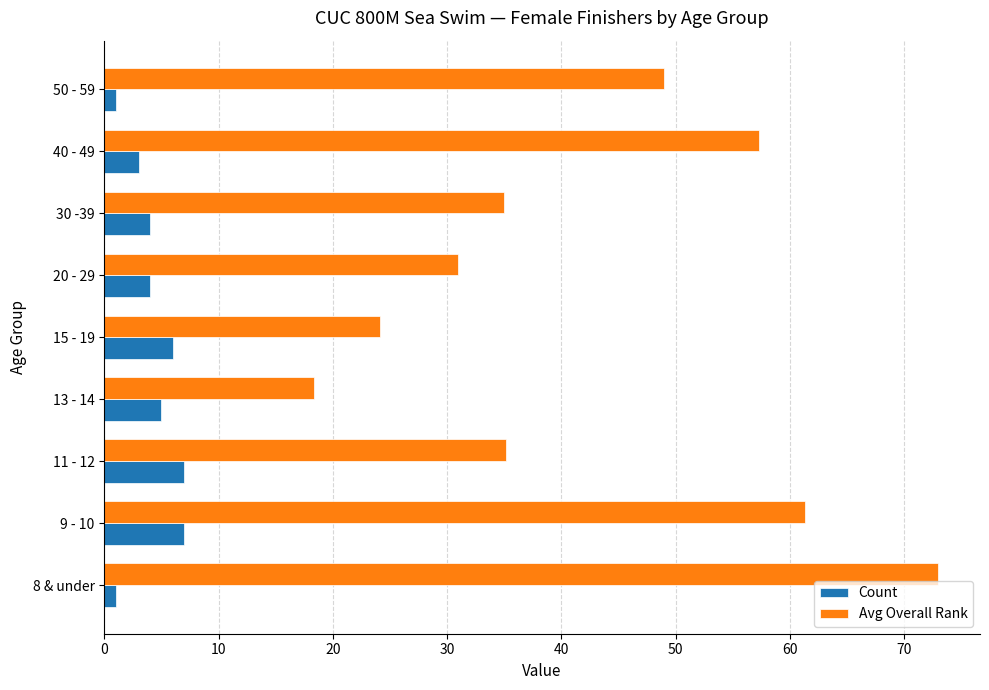

What is the difference between the highest and lowest values at 13 - 14?

13.4